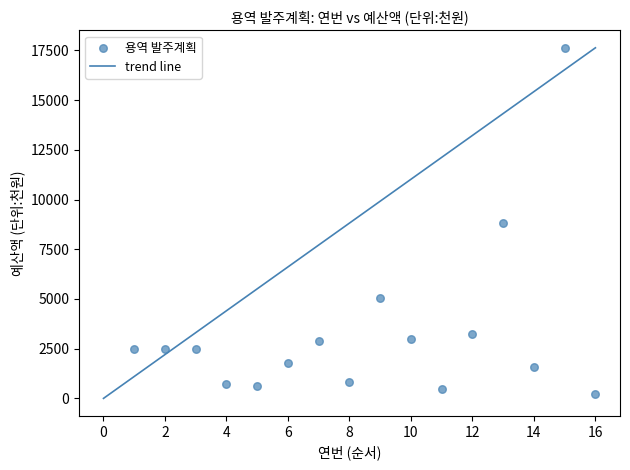

What is the range of Y values (max minus min)?

17388.0